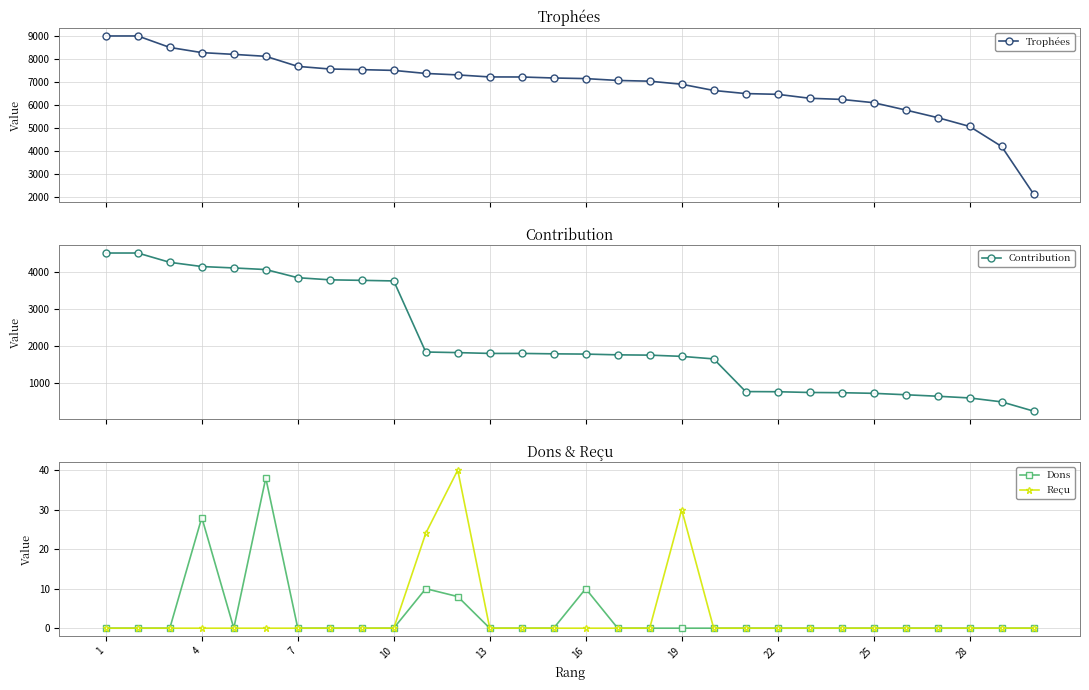

Which series has the largest range (max minus min)?

Trophées